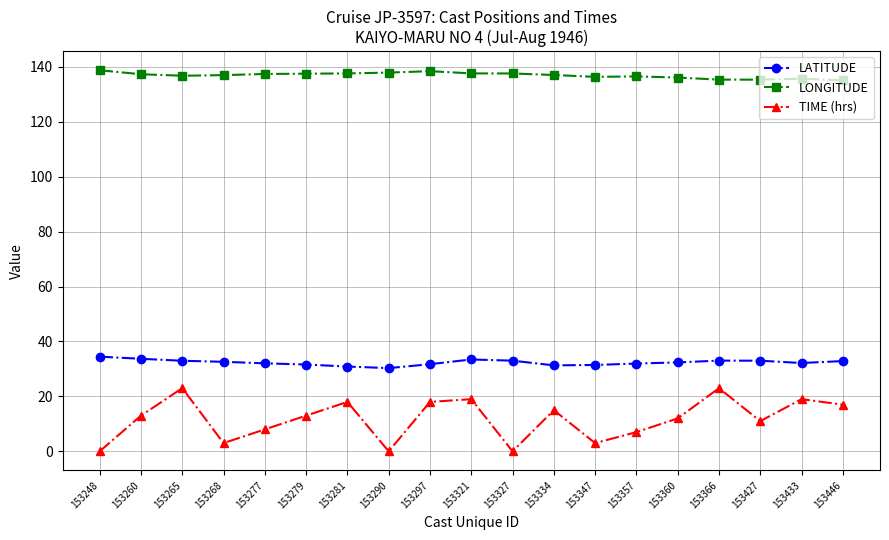

Which series changed the most between 153290 and 153446?

TIME (hrs)